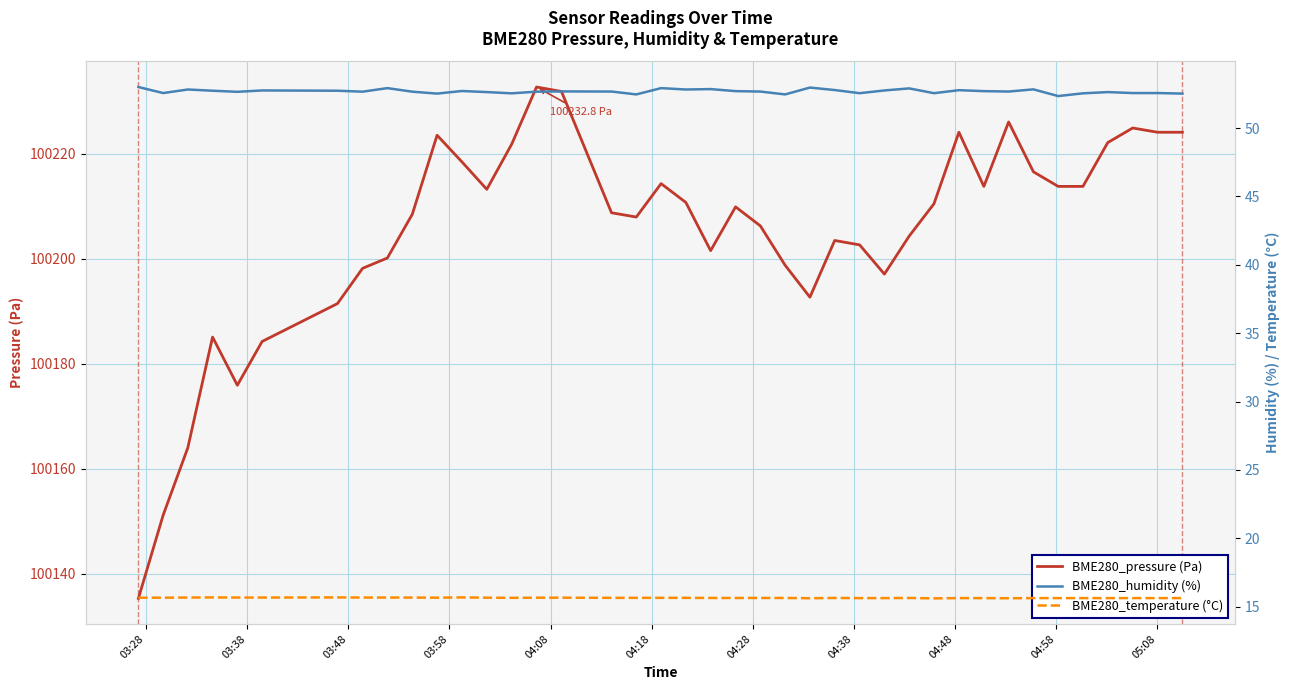

What is the maximum value for BME280_pressure (Pa)?

100232.8